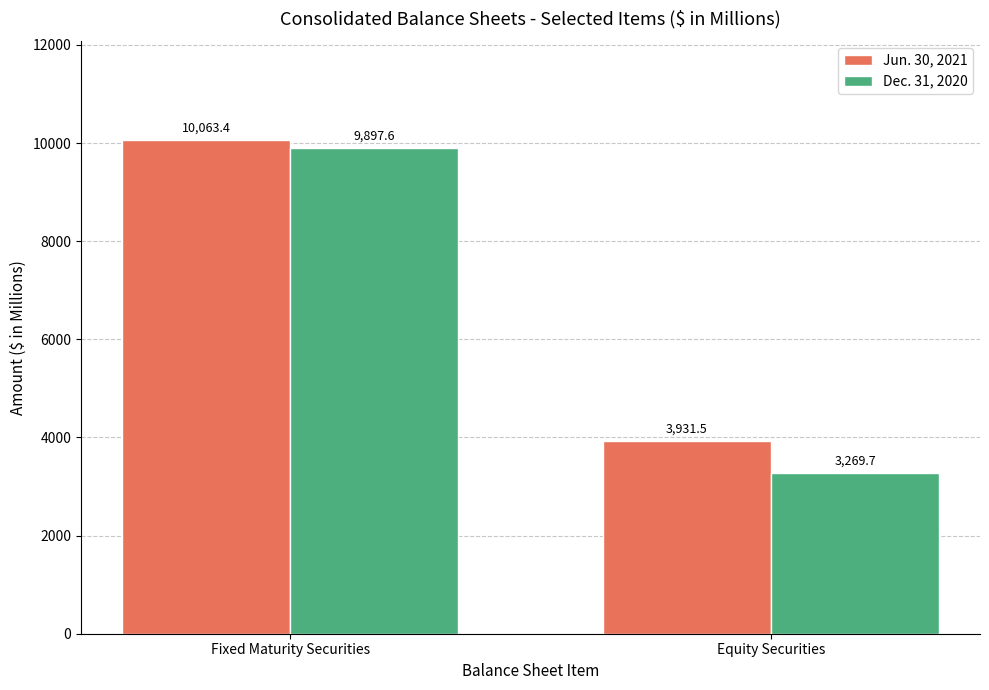

What is the difference between the maximum and minimum values in the Jun. 30, 2021 series?

6131.9